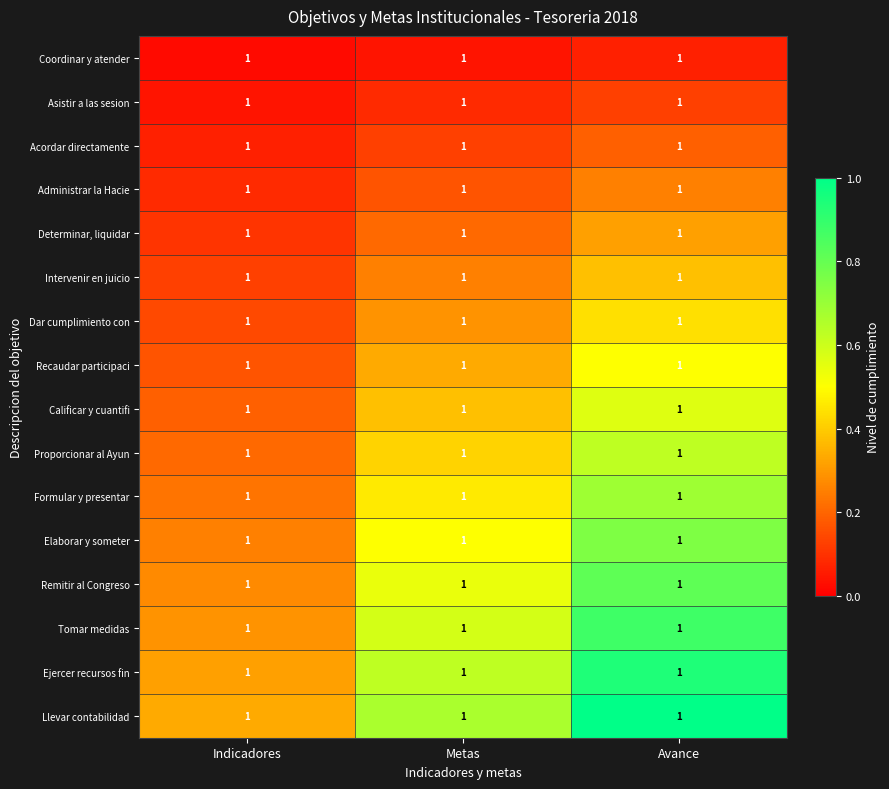

What is the total value across all series at Metas?

5.7